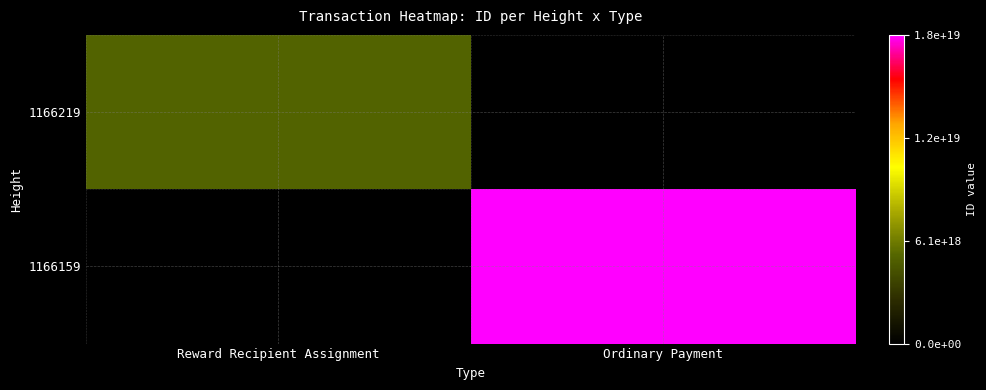

At which category does the chart reach its minimum across all series?

Ordinary Payment